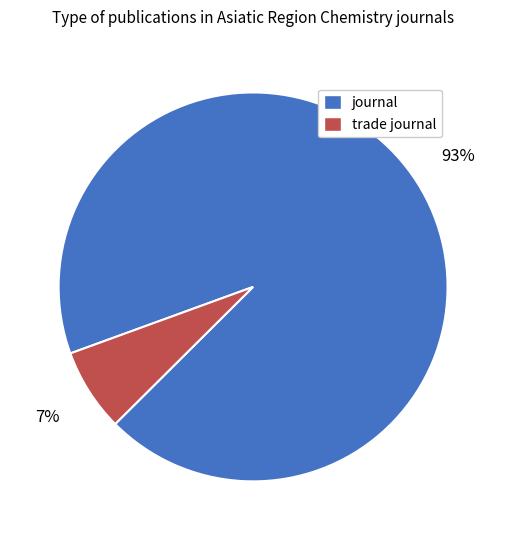

Which category accounts for the majority?

journal